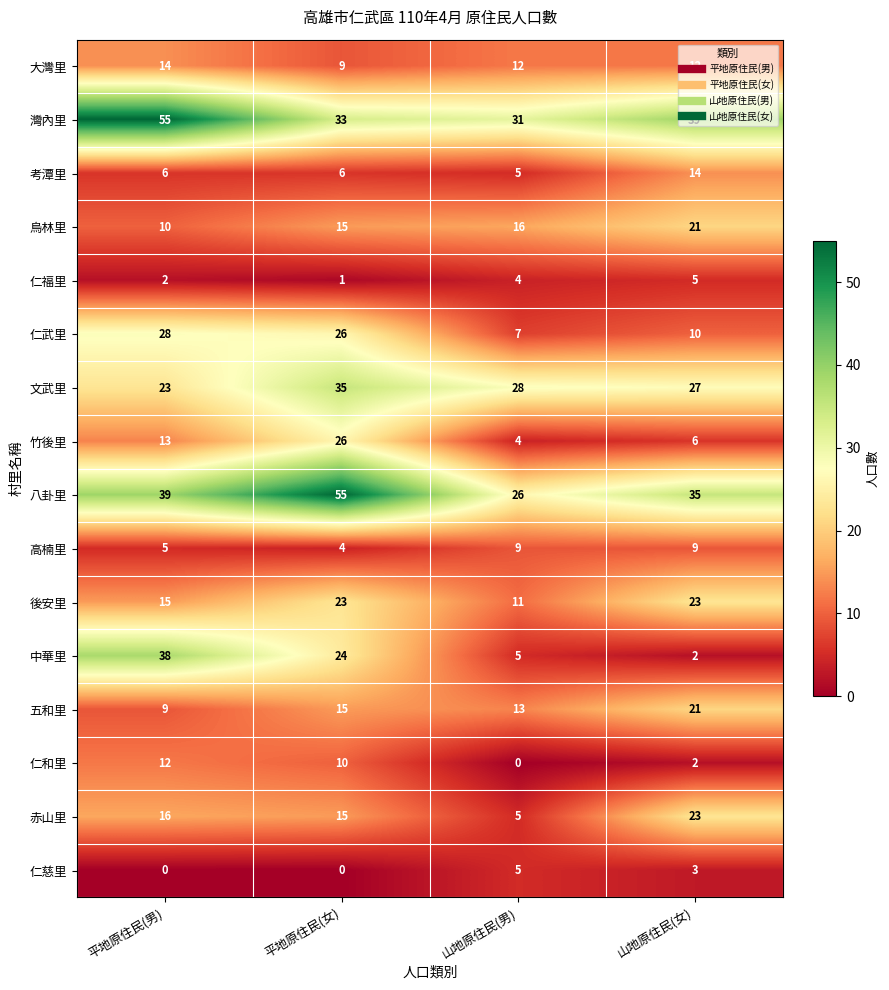

The 仁和里 series shows 10 at 平地原住民(女). True or false?

True